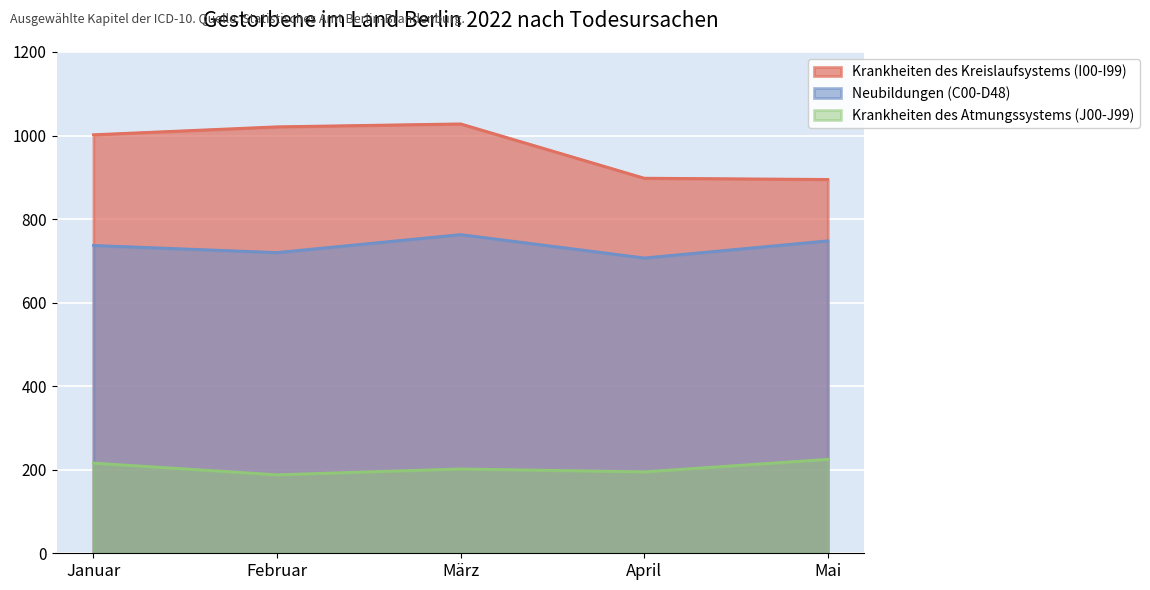

Read the Krankheiten des Kreislaufsystems (I00-I99) value at Februar.

1021